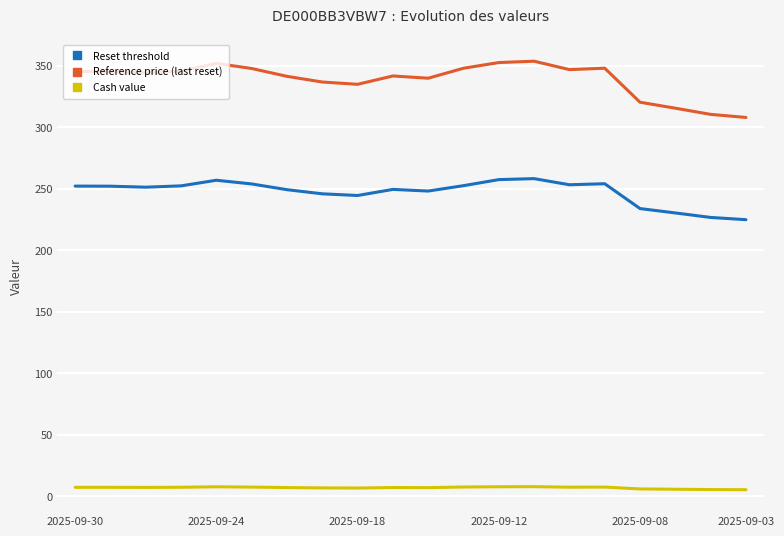

Which series has the largest total across all categories?

Reference price (last reset)